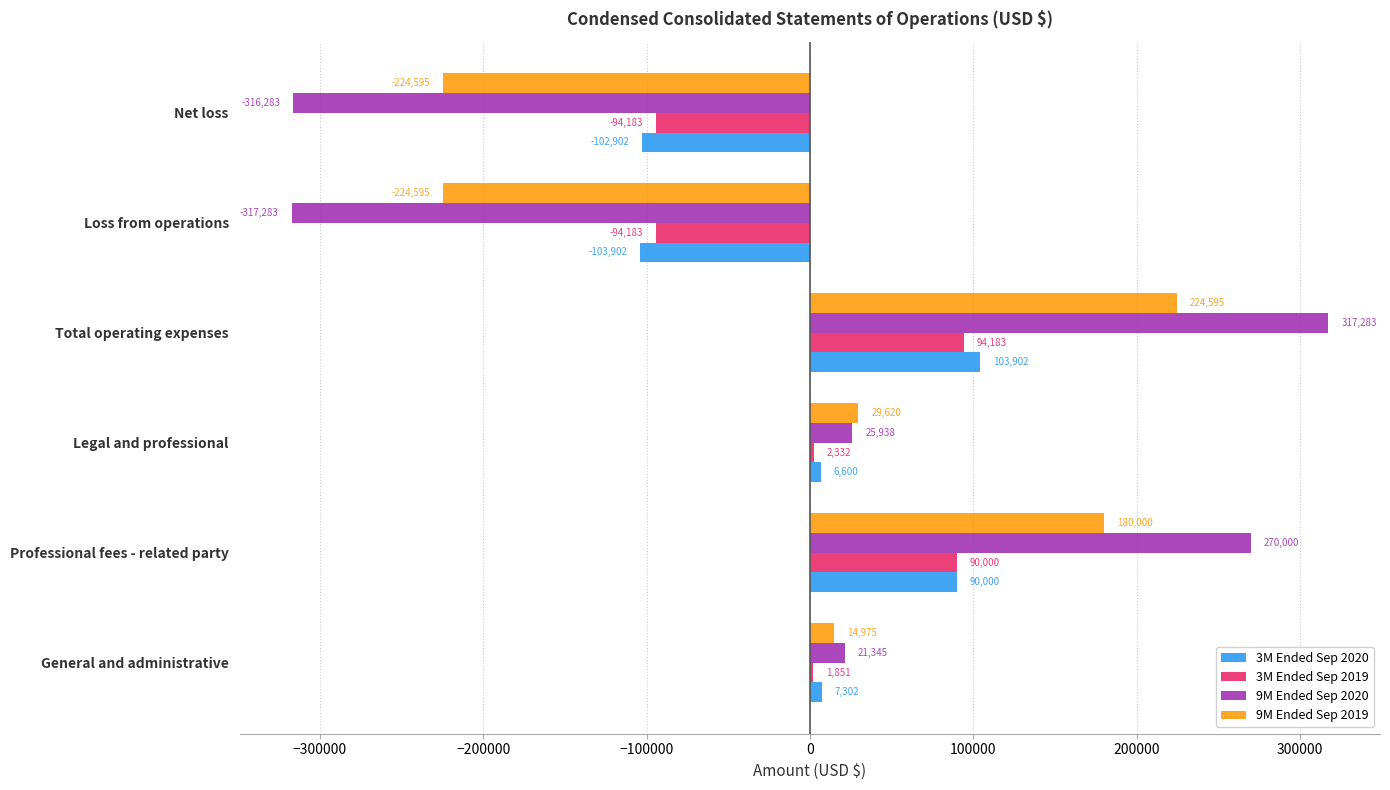

What is the sum of the 3M Ended Sep 2020 values at Net loss and Total operating expenses?

1000